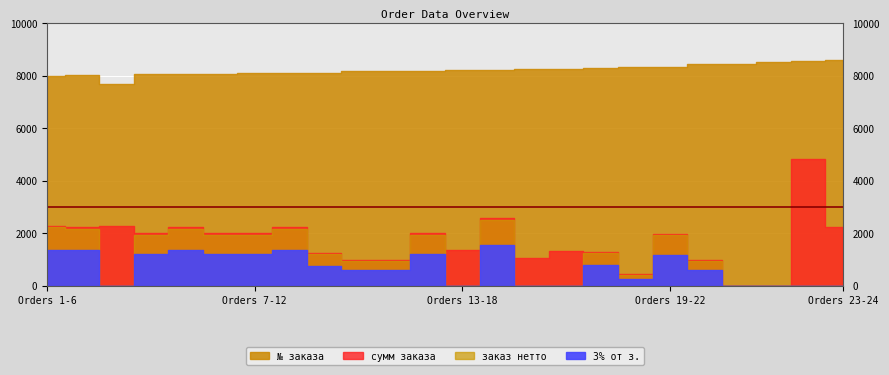

Which series changed the most between 19 and 23?

сумм заказа